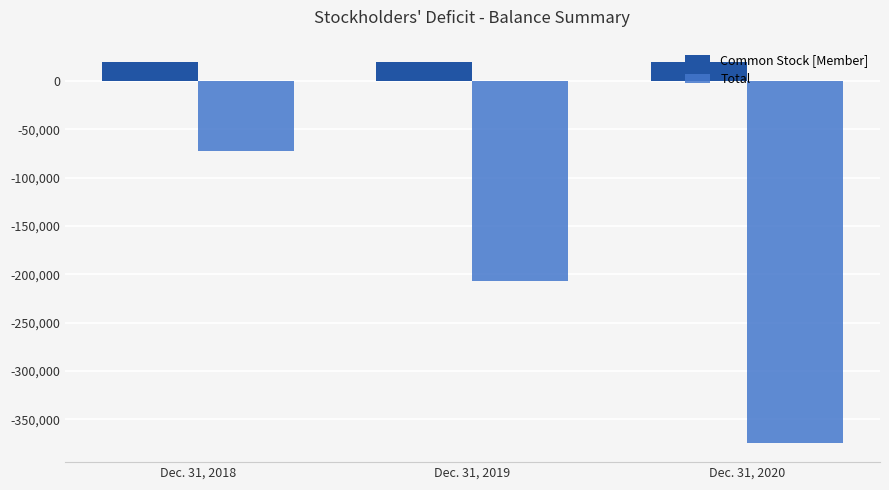

What is the value of the Common Stock [Member] bar at the 1st from the left?

20231